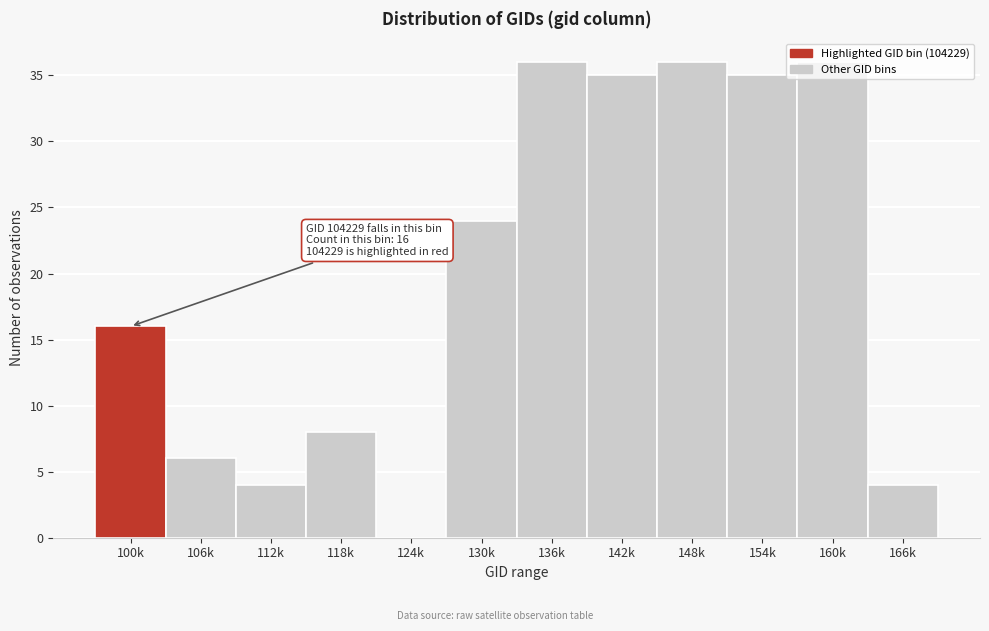

What is the sum of all values?

240